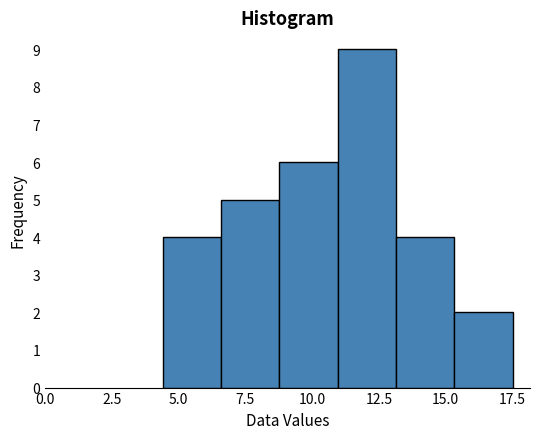

Reading left to right, list every bar in this chart as the range it spans on the x-axis followed by its height. Neither the bar edges nor the heights are printed on the chart, so give them approximately, as read against the axes.

4.5 to 6.5: 4
6.5 to 9.0: 5
9.0 to 11.0: 6
11.0 to 13.0: 9
13.0 to 15.5: 4
15.5 to 17.5: 2